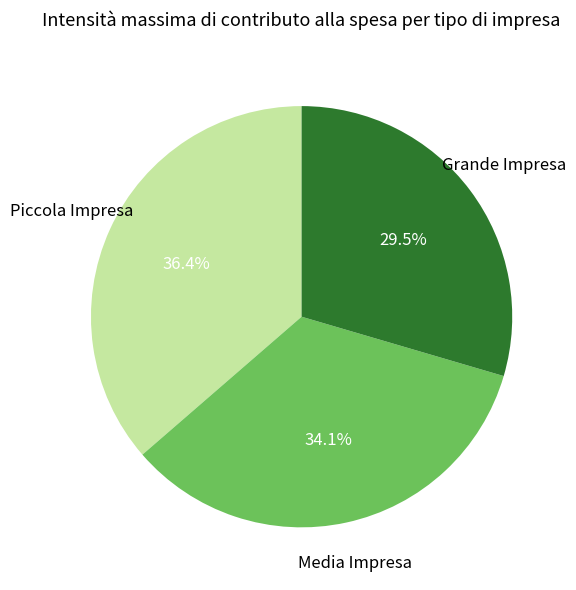

Is there any slice that represents more than half of the pie?

No